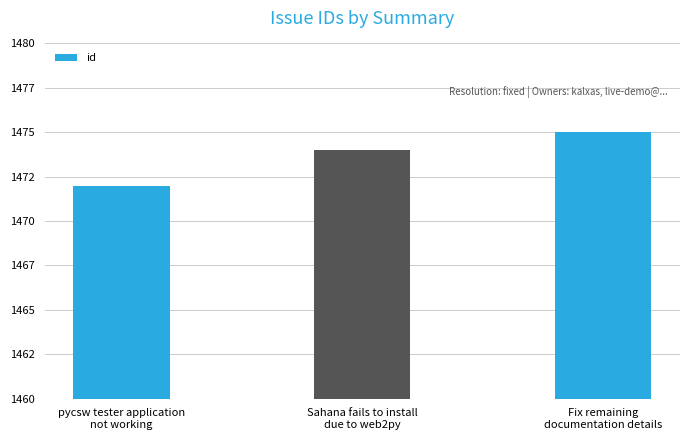

Reading left to right, extract all data points from this chart.

1472	1474	1475